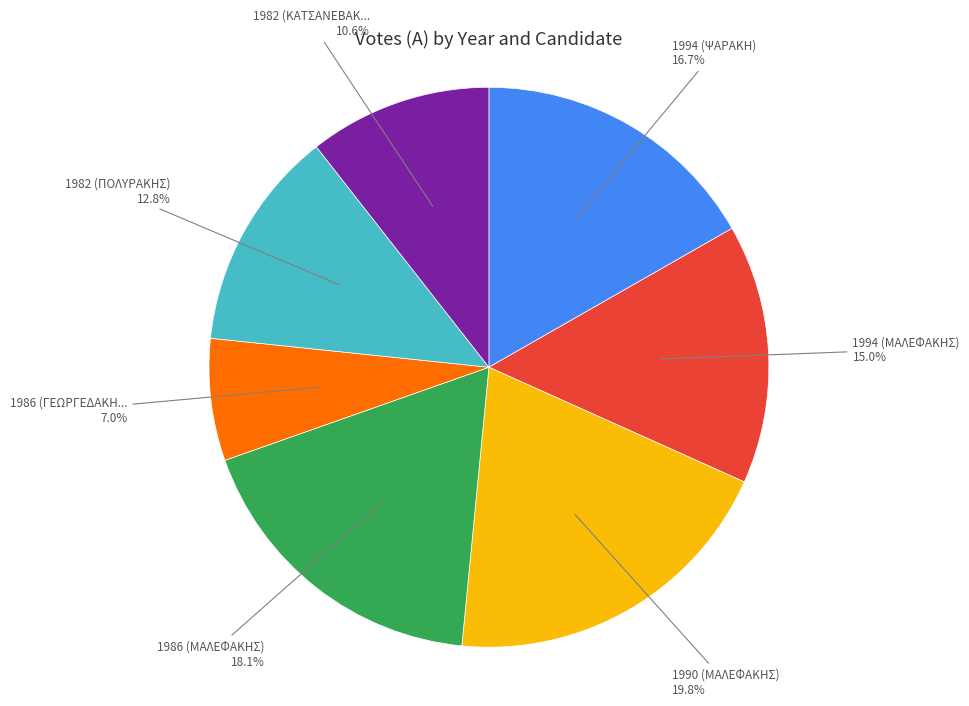

How many segments does this pie chart have?

7